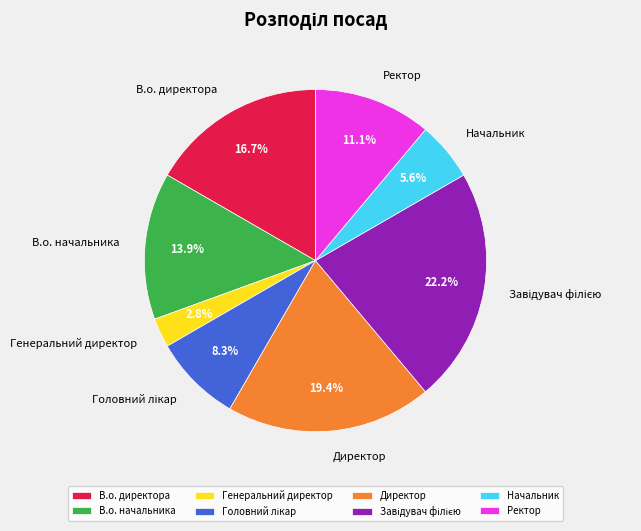

How many slices are in this pie chart?

8